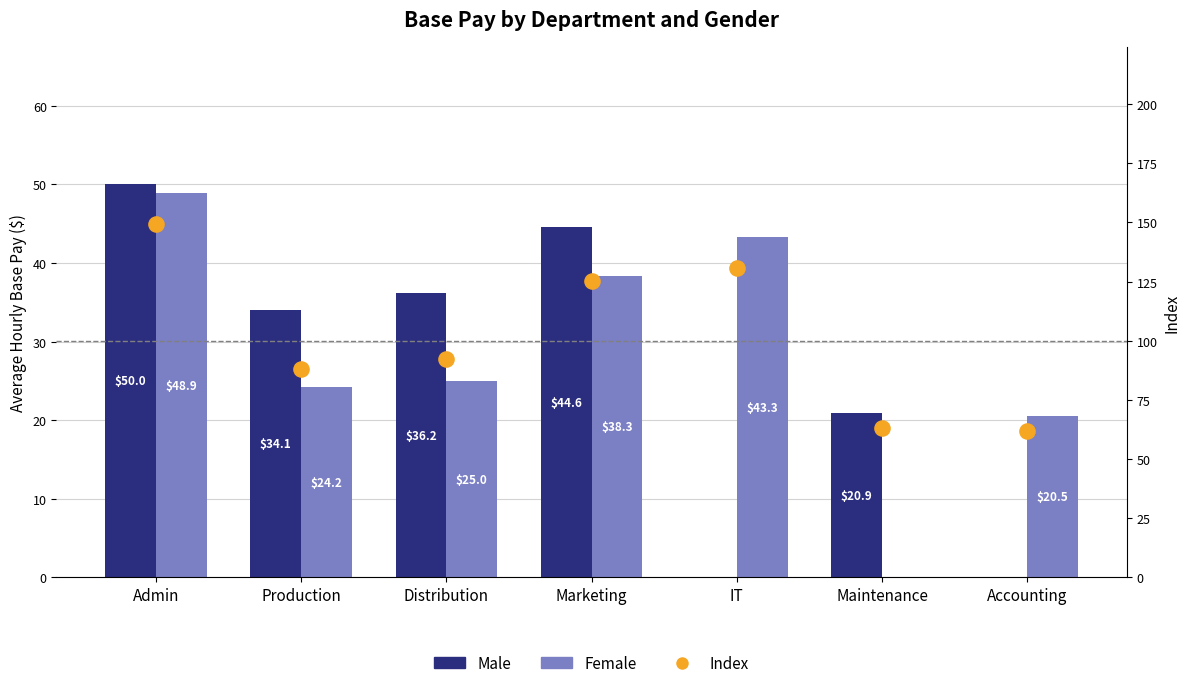

At which category is the sum across all series the highest?

Admin